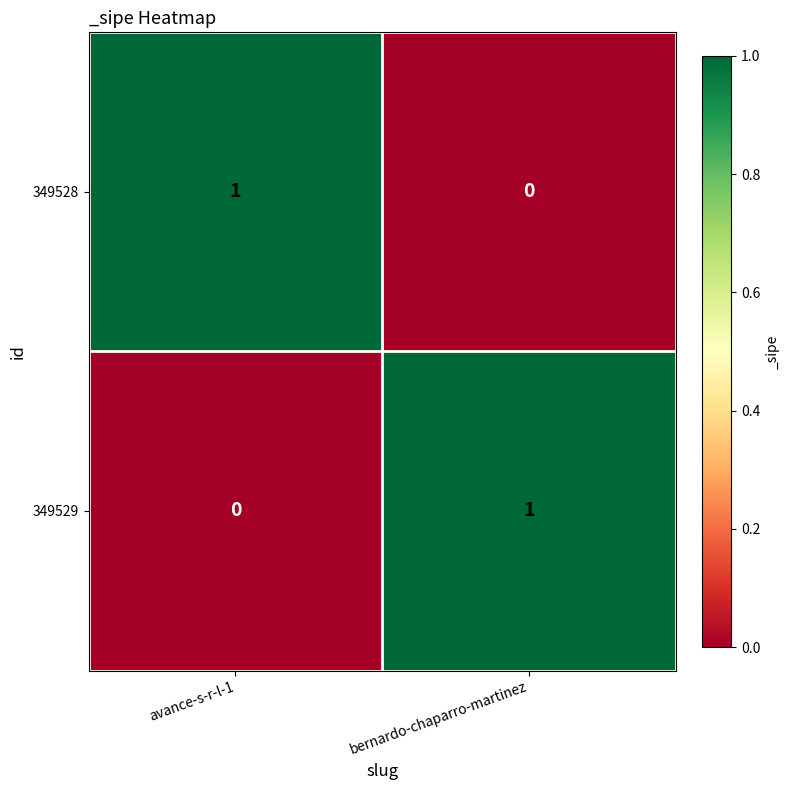

Is the value of 349528 at avance-s-r-l-1 greater than the value of 349529 at avance-s-r-l-1?

Yes